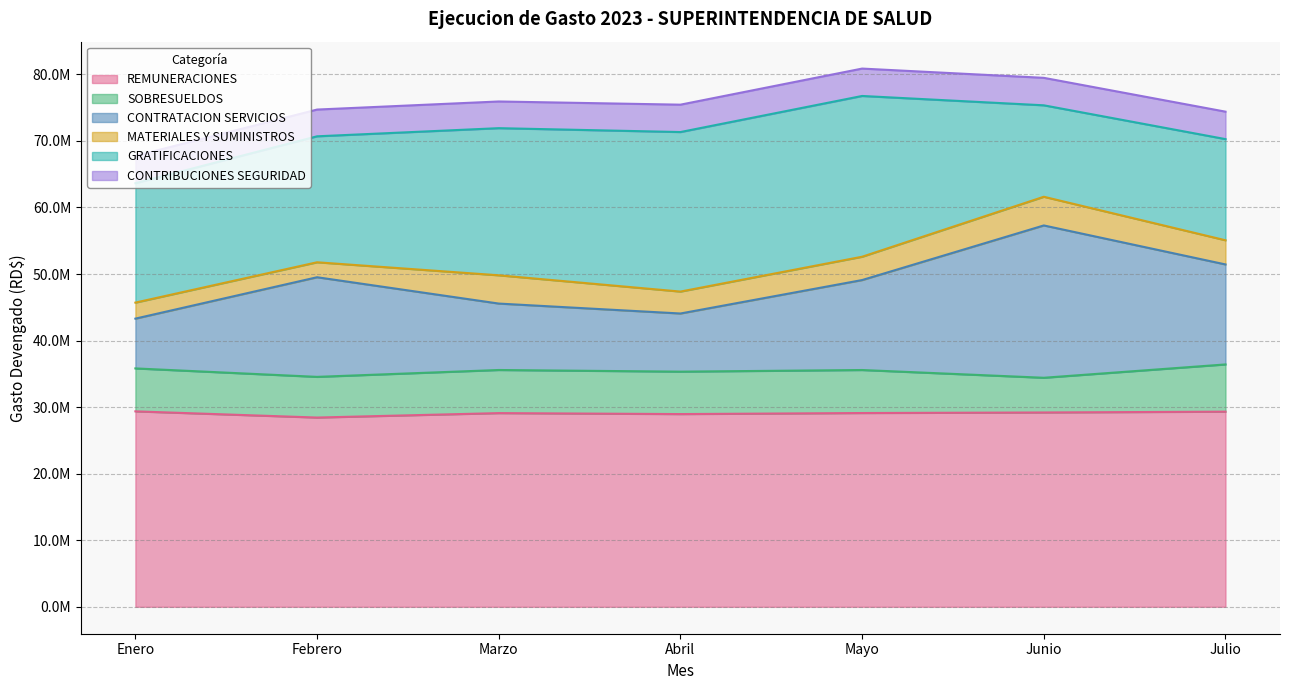

Rank the series at Abril from highest to lowest value.

REMUNERACIONES, GRATIFICACIONES, CONTRATACION SERVICIOS, SOBRESUELDOS, CONTRIBUCIONES SEGURIDAD, MATERIALES Y SUMINISTROS